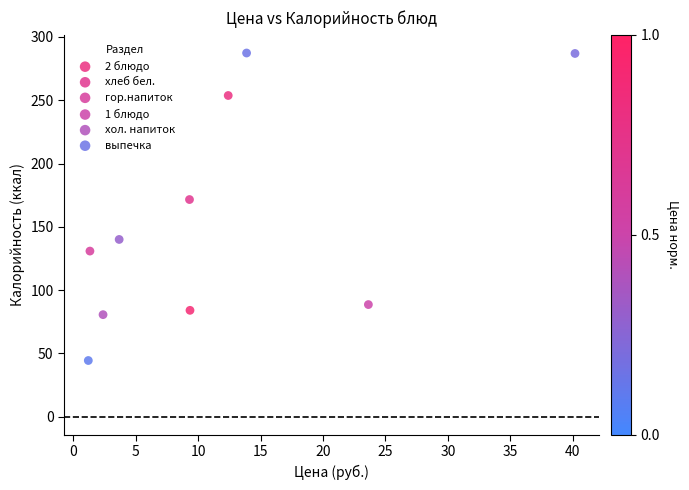

What are all the series names shown in the legend?

2 блюдо, хлеб бел., гор.напиток, 1 блюдо, хол. напиток, выпечка